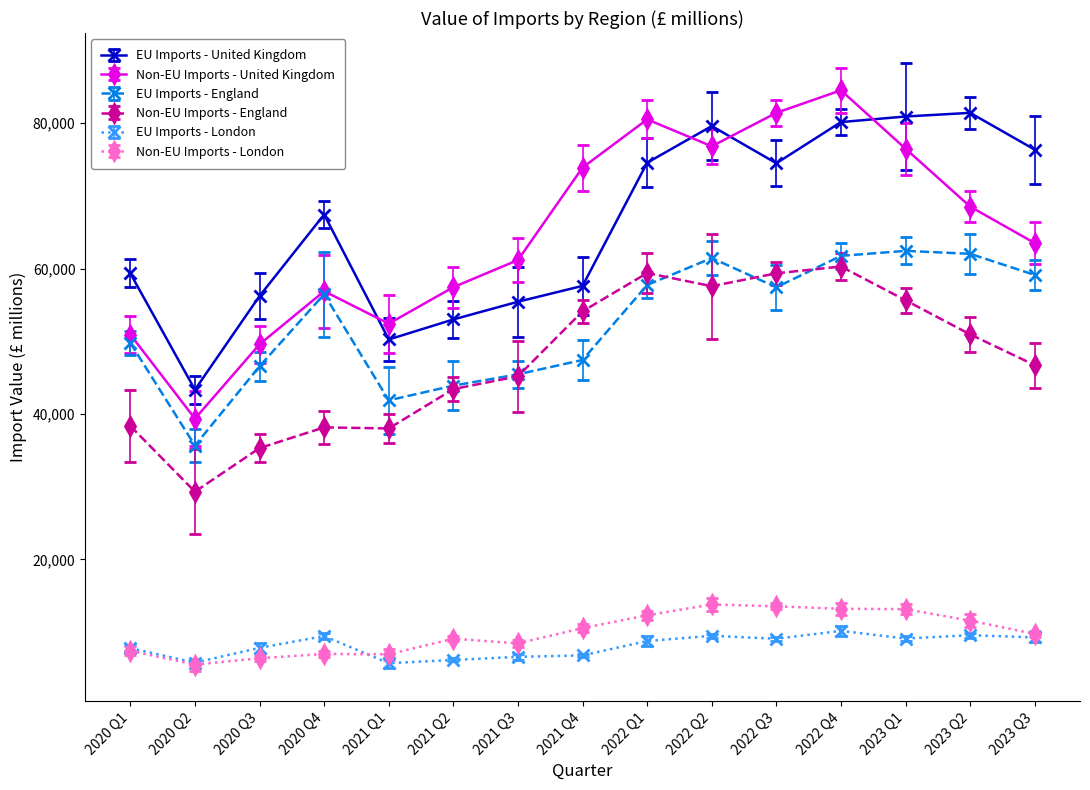

In EU Imports - London, how many points are higher than both neighbors (excluding endpoints)?

4